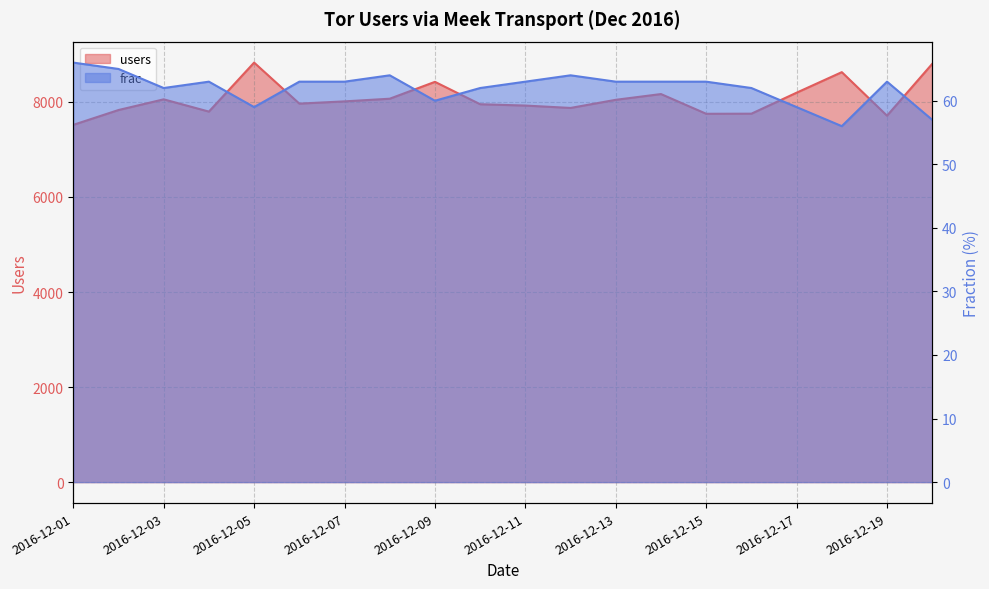

What is the total value across all series at 2016-12-15?

7813